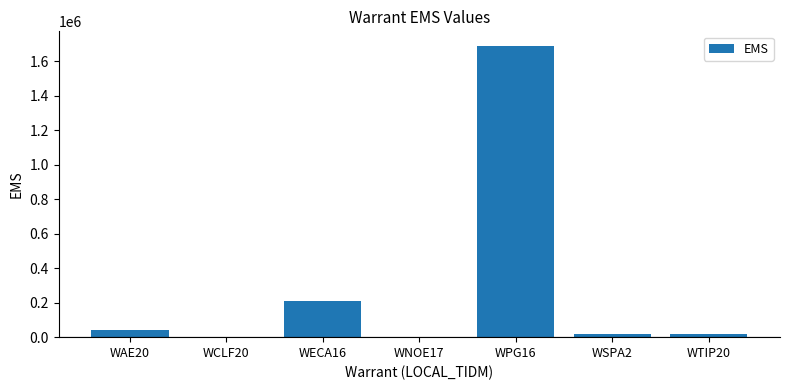

Which label corresponds to the largest value in the chart?

WPG16